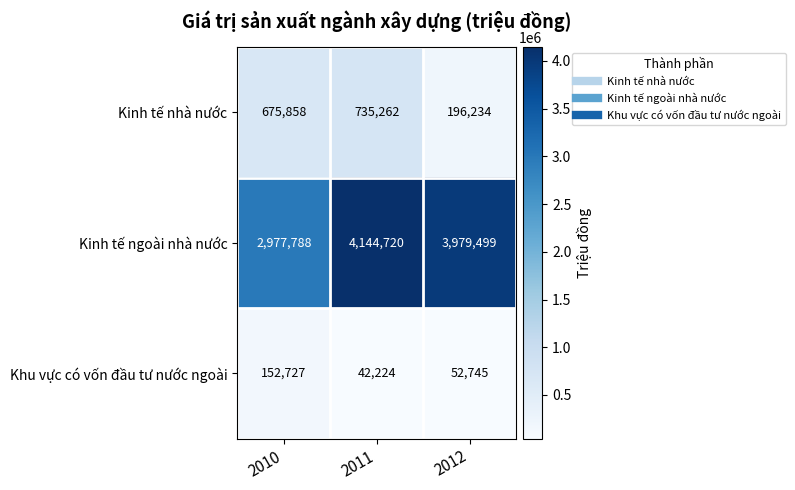

Reading right to left, extract all data points from this chart.

Kinh tế nhà nước: 196234	735262	675858
Kinh tế ngoài nhà nước: 3979499	4144720	2977788
Khu vực có vốn đầu tư nước ngoài: 52745	42224	152727